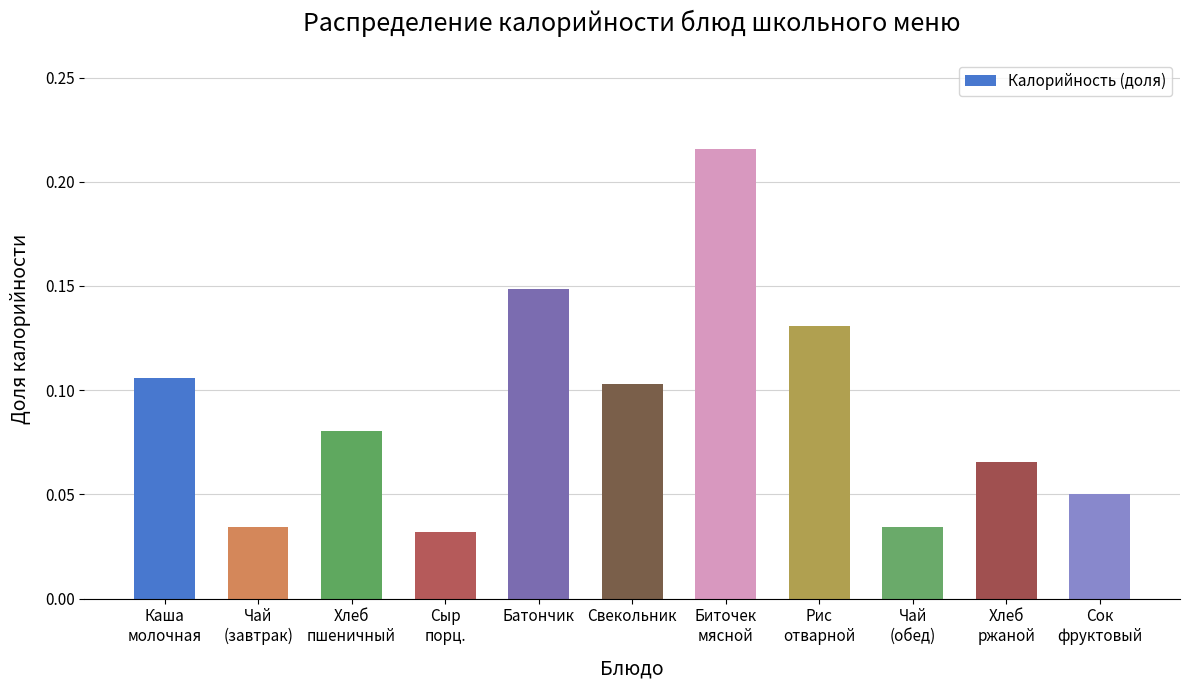

What is the label of the 5th bar from the left?

Батончик